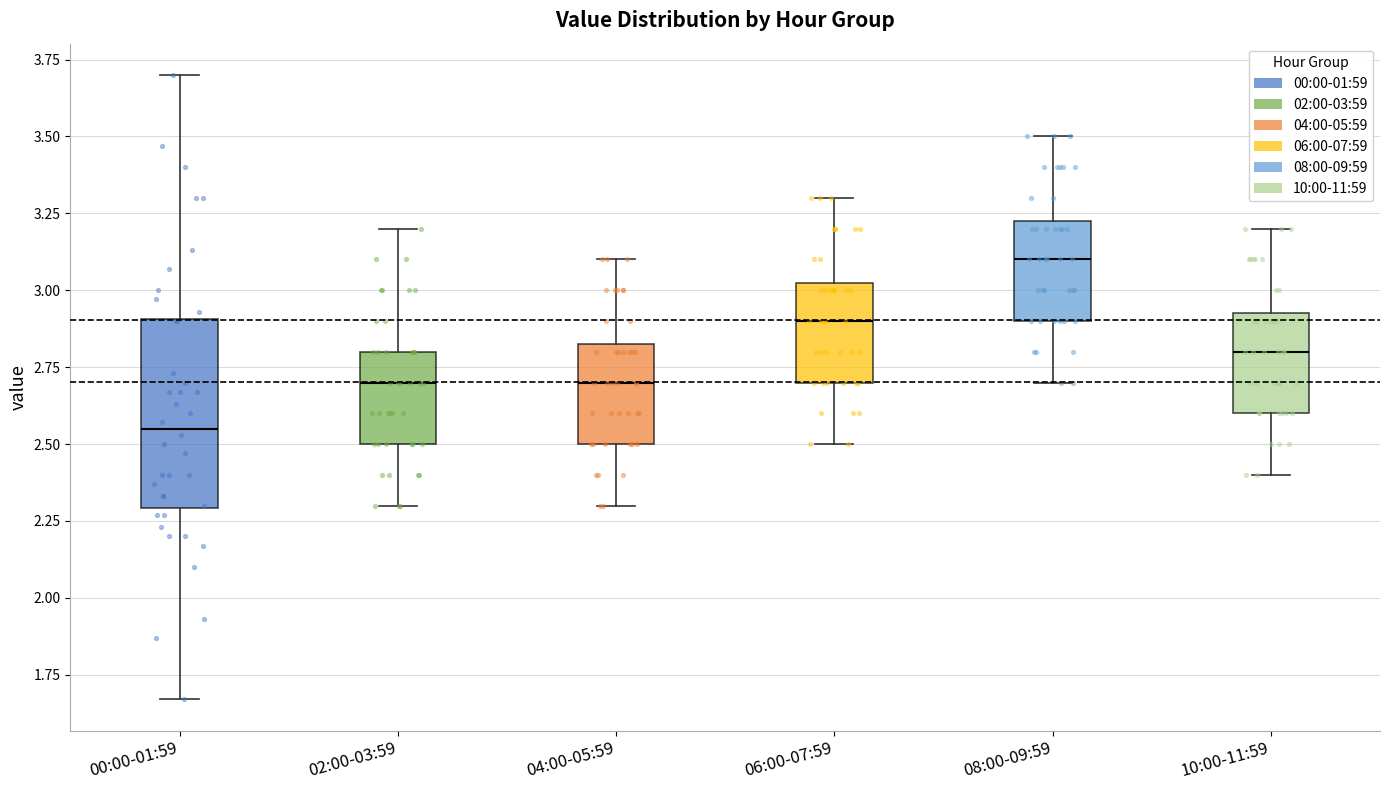

Where does the median line of the box for 02:00-03:59 sit on the y-axis? The values are not printed on the chart, so give them approximately, as read against the axis.

2.70